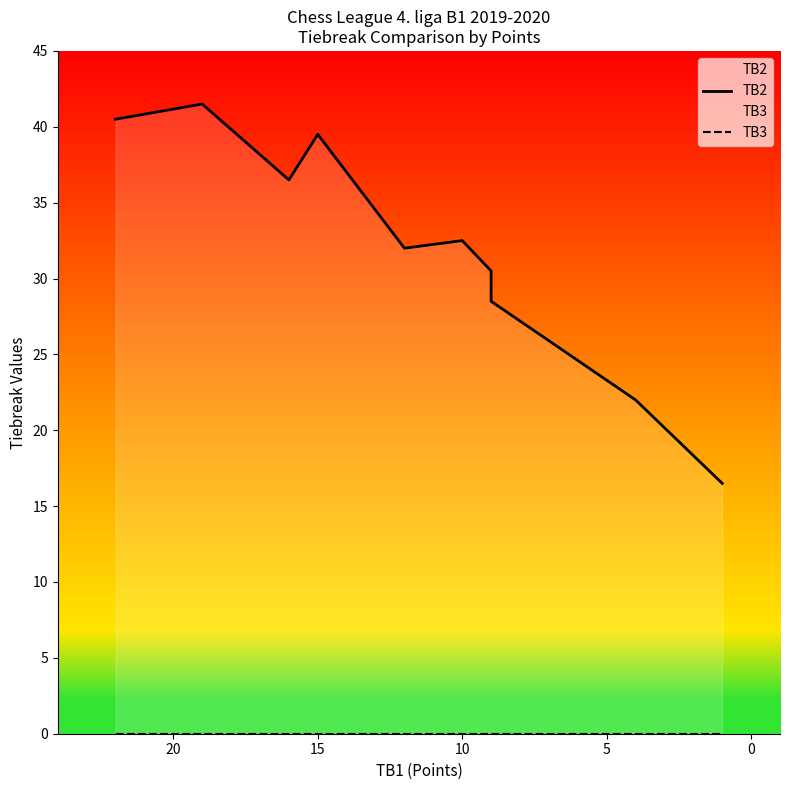

Which series has the largest total across all categories?

TB2